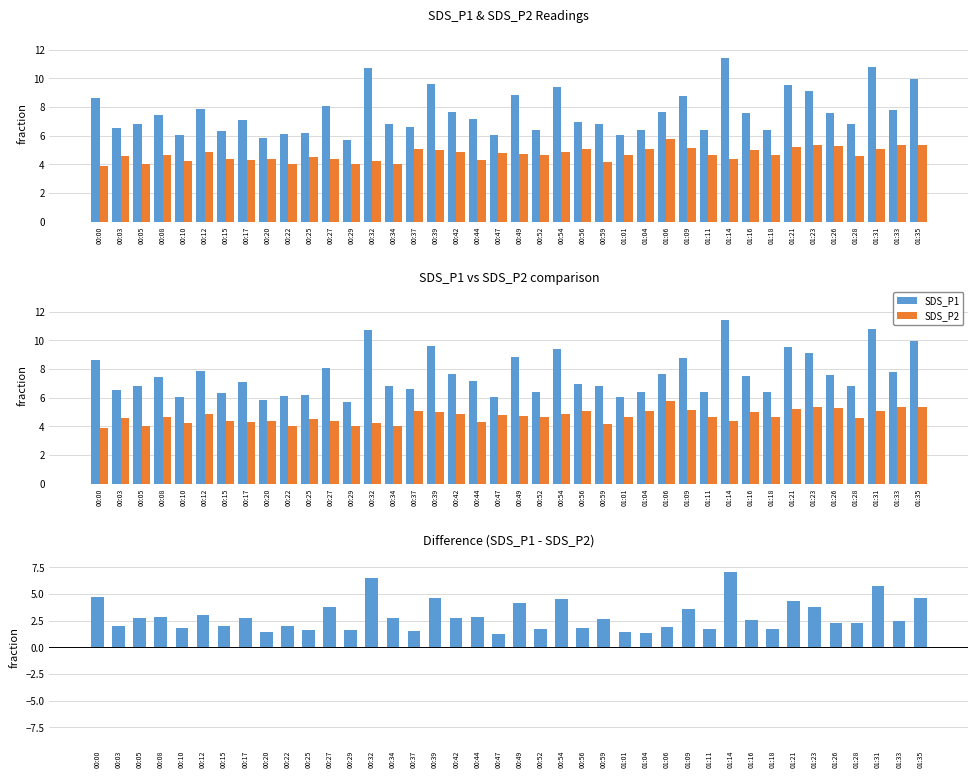

What is the average value of the SDS_P2 series?

4.7